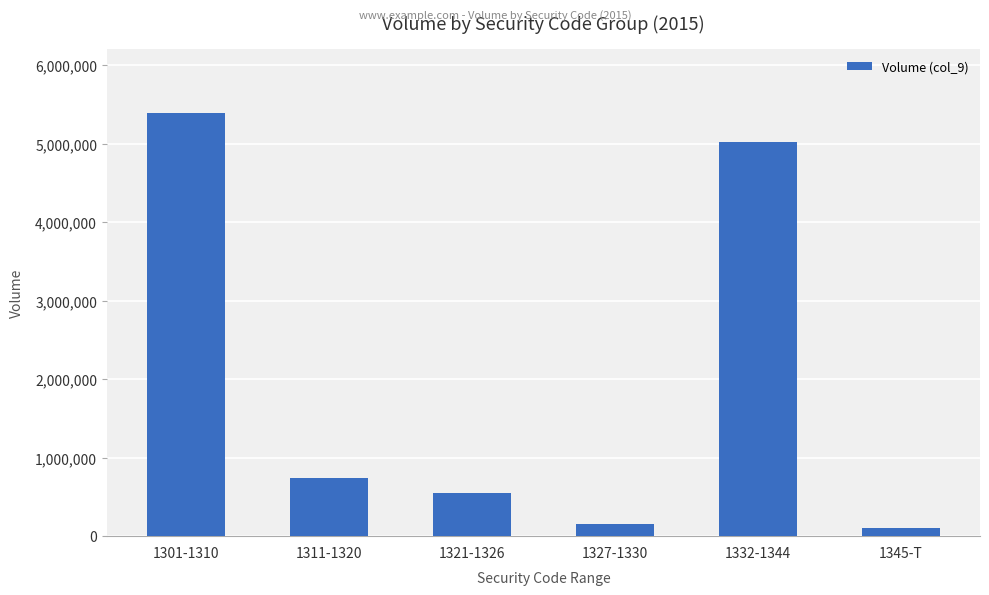

Rank the categories by value from lowest to highest.

1345-T, 1327-1330, 1321-1326, 1311-1320, 1332-1344, 1301-1310